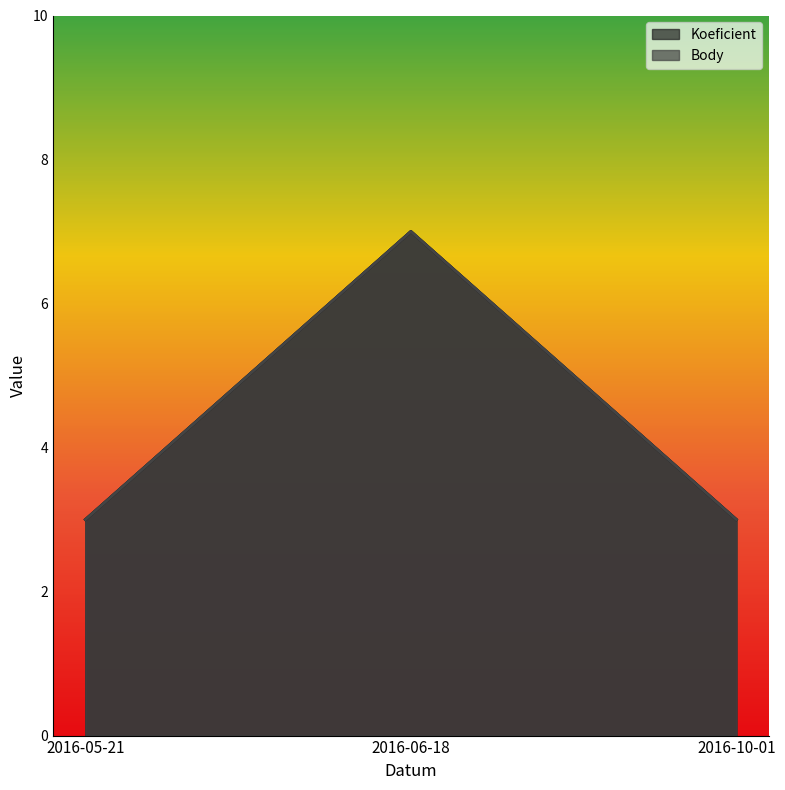

How many Koeficient values are between 3 and 7?

3